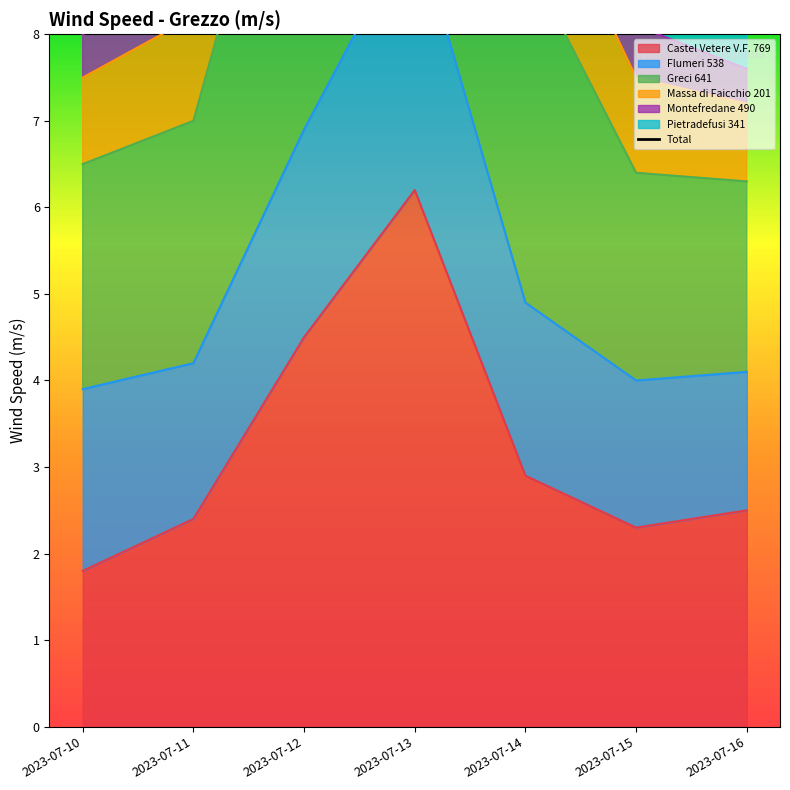

True or false: Massa di Faicchio 201 has a value of 8.5 at 2023-07-16.

True